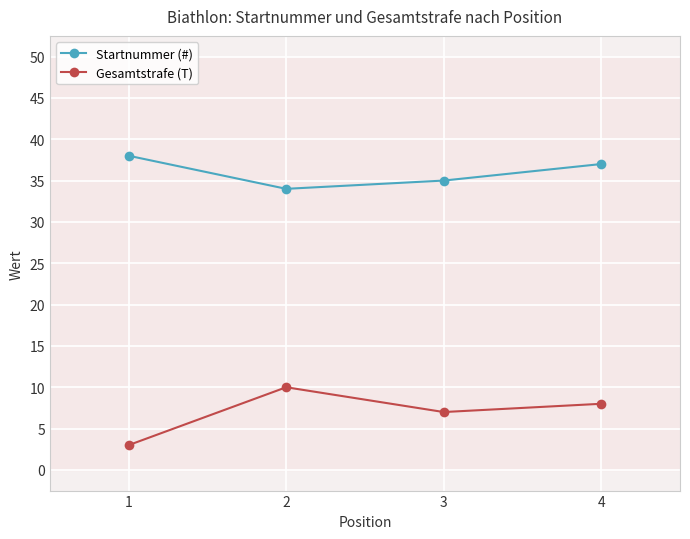

The Gesamtstrafe (T) series shows 14 at 2. True or false?

False